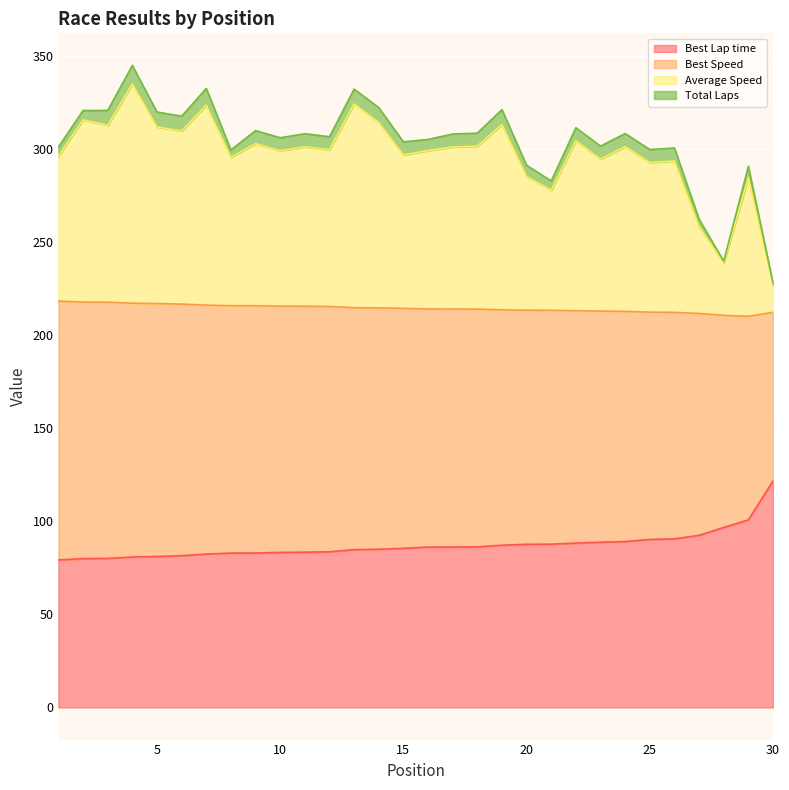

What is the minimum value for Best Lap time?

79.2